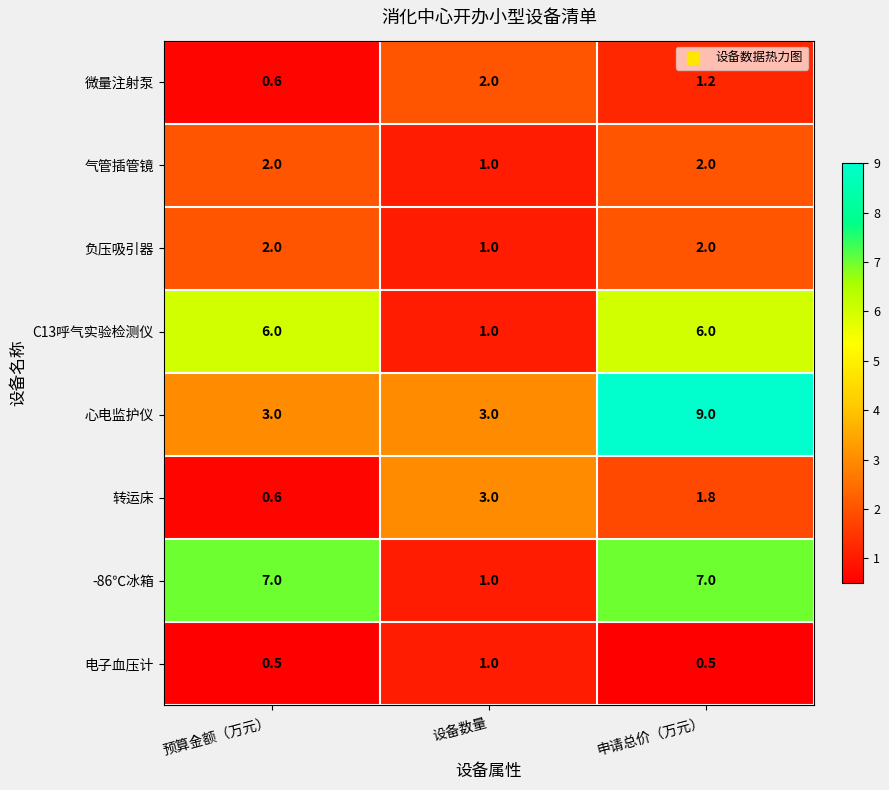

True or false: -86℃冰箱 has a value of 4.3 at 申请总价（万元）.

False